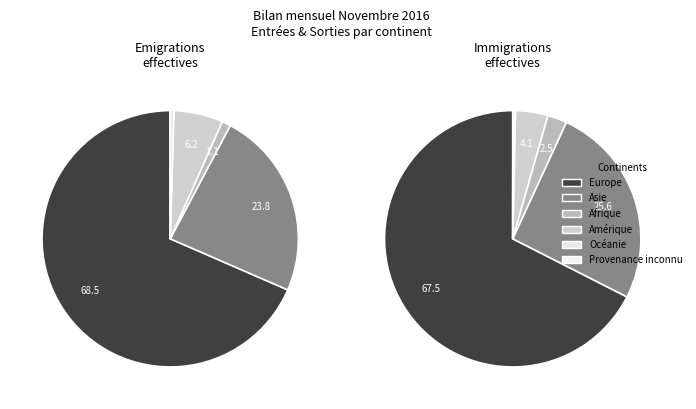

Do Asie and Amérique together represent more than half of the pie?

No